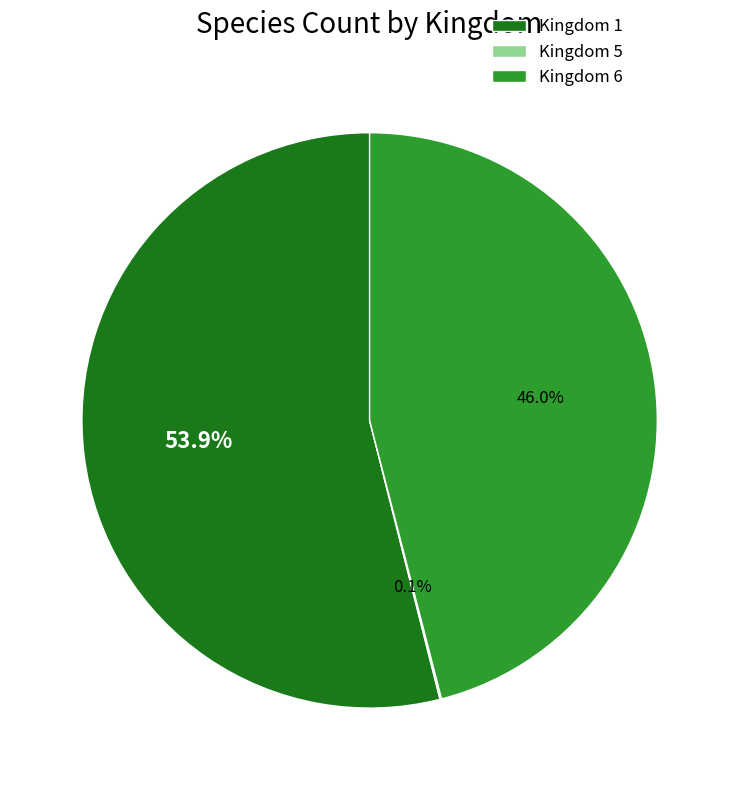

Is there a majority slice in this chart?

Yes